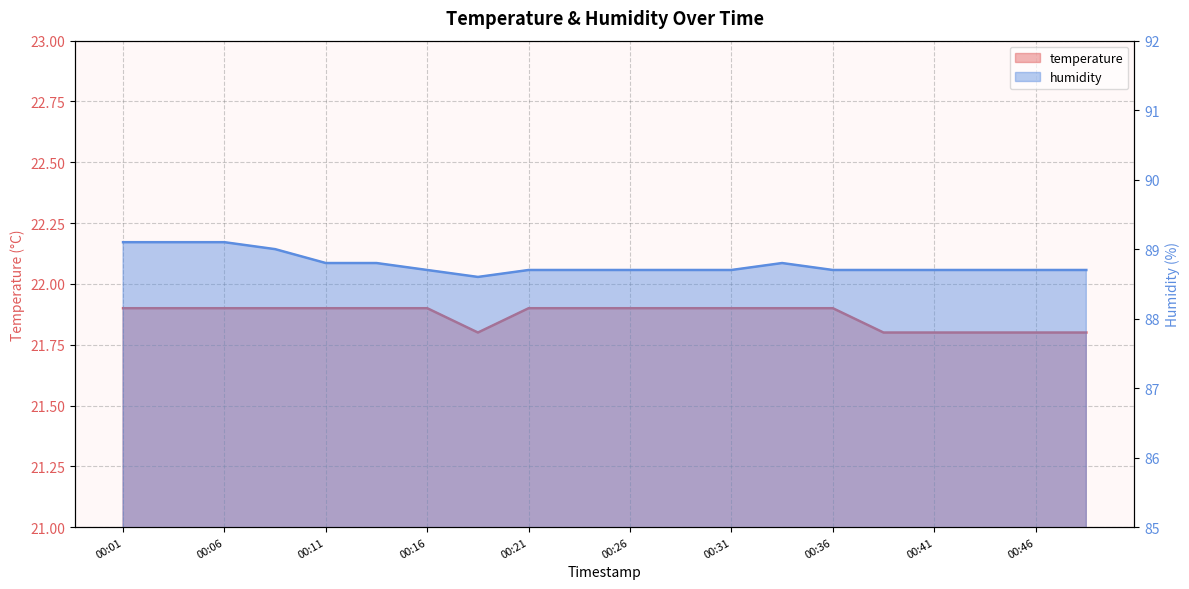

Reading right to left, what are all the values shown in this chart?

temperature: 00:48=21.8	00:46=21.8	00:43=21.8	00:41=21.8	00:38=21.8	00:36=21.9	00:33=21.9	00:31=21.9	00:28=21.9	00:26=21.9	00:23=21.9	00:21=21.9	00:18=21.8	00:16=21.9	00:13=21.9	00:11=21.9	00:09=21.9	00:06=21.9	00:04=21.9	00:01=21.9
humidity: 00:48=88.7	00:46=88.7	00:43=88.7	00:41=88.7	00:38=88.7	00:36=88.7	00:33=88.8	00:31=88.7	00:28=88.7	00:26=88.7	00:23=88.7	00:21=88.7	00:18=88.6	00:16=88.7	00:13=88.8	00:11=88.8	00:09=89.0	00:06=89.1	00:04=89.1	00:01=89.1